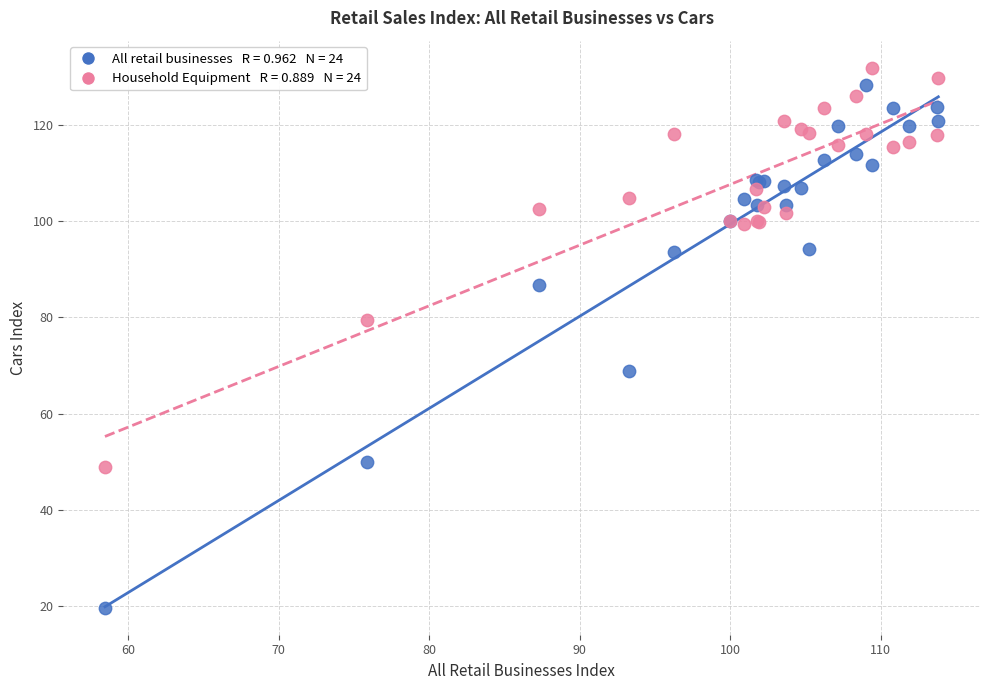

Across all series, what Y value is closest to 75?

79.4